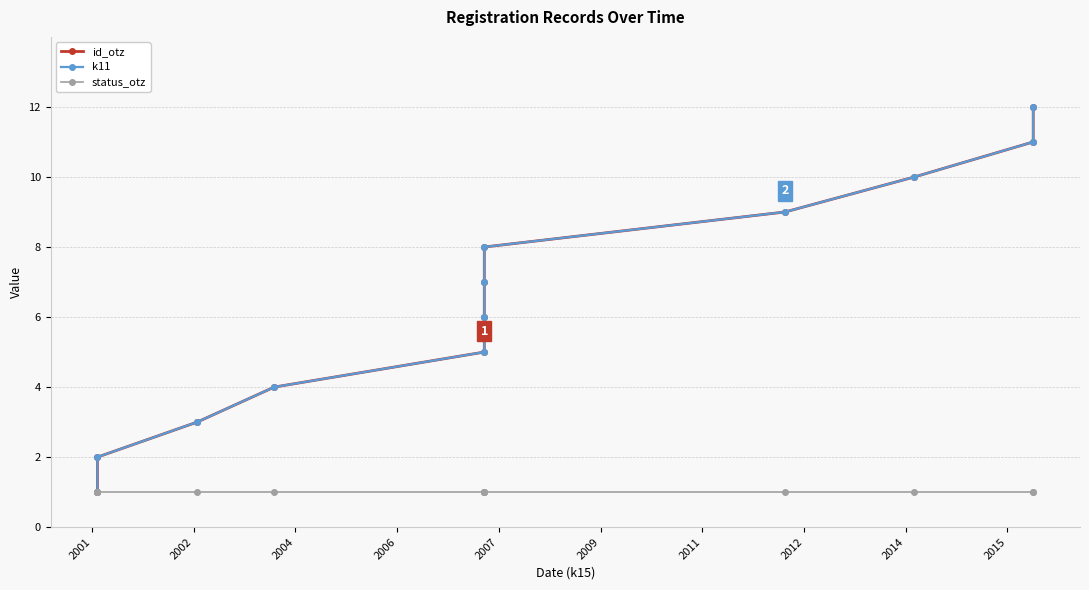

What is the smallest value displayed?

1